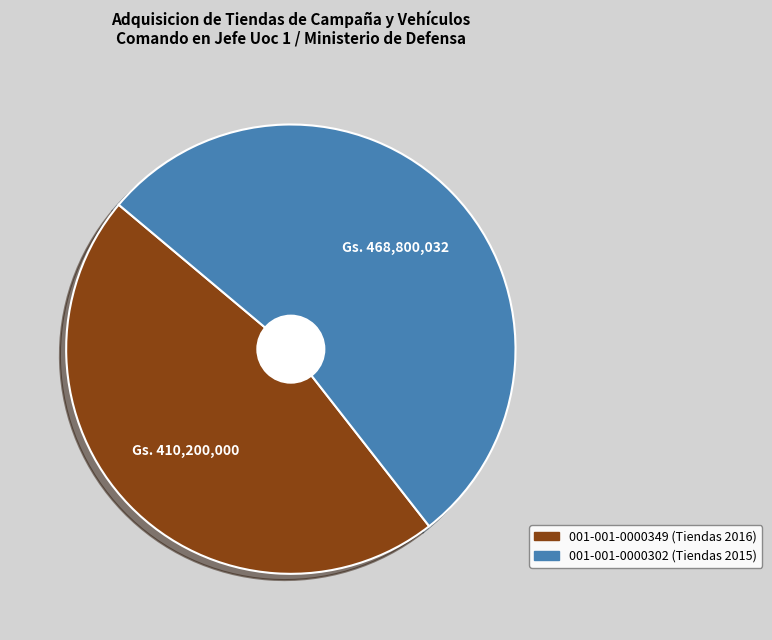

Rank the categories by value from highest to lowest.

001-001-0000302 (Tiendas 2015), 001-001-0000349 (Tiendas 2016)